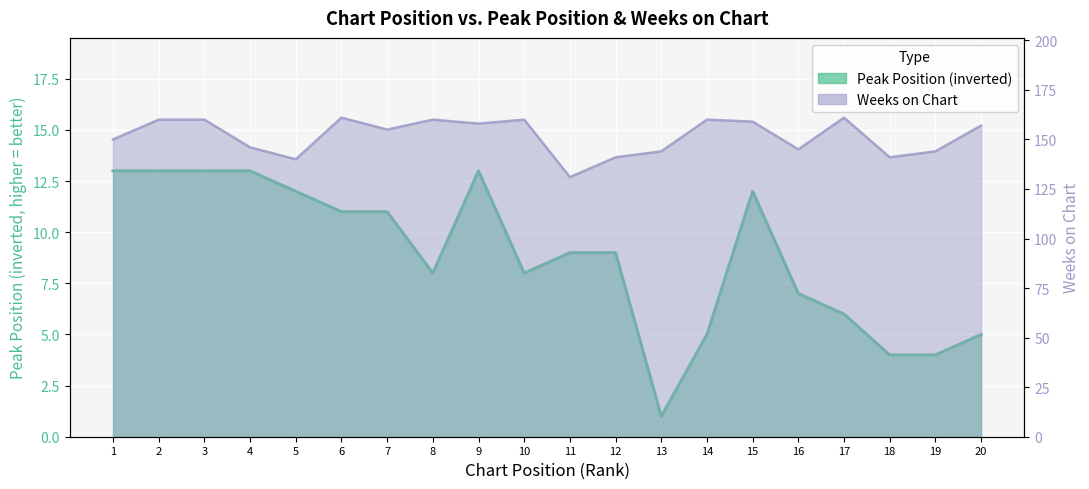

The value of Weeks on Chart at 8 is 160. True or false?

True